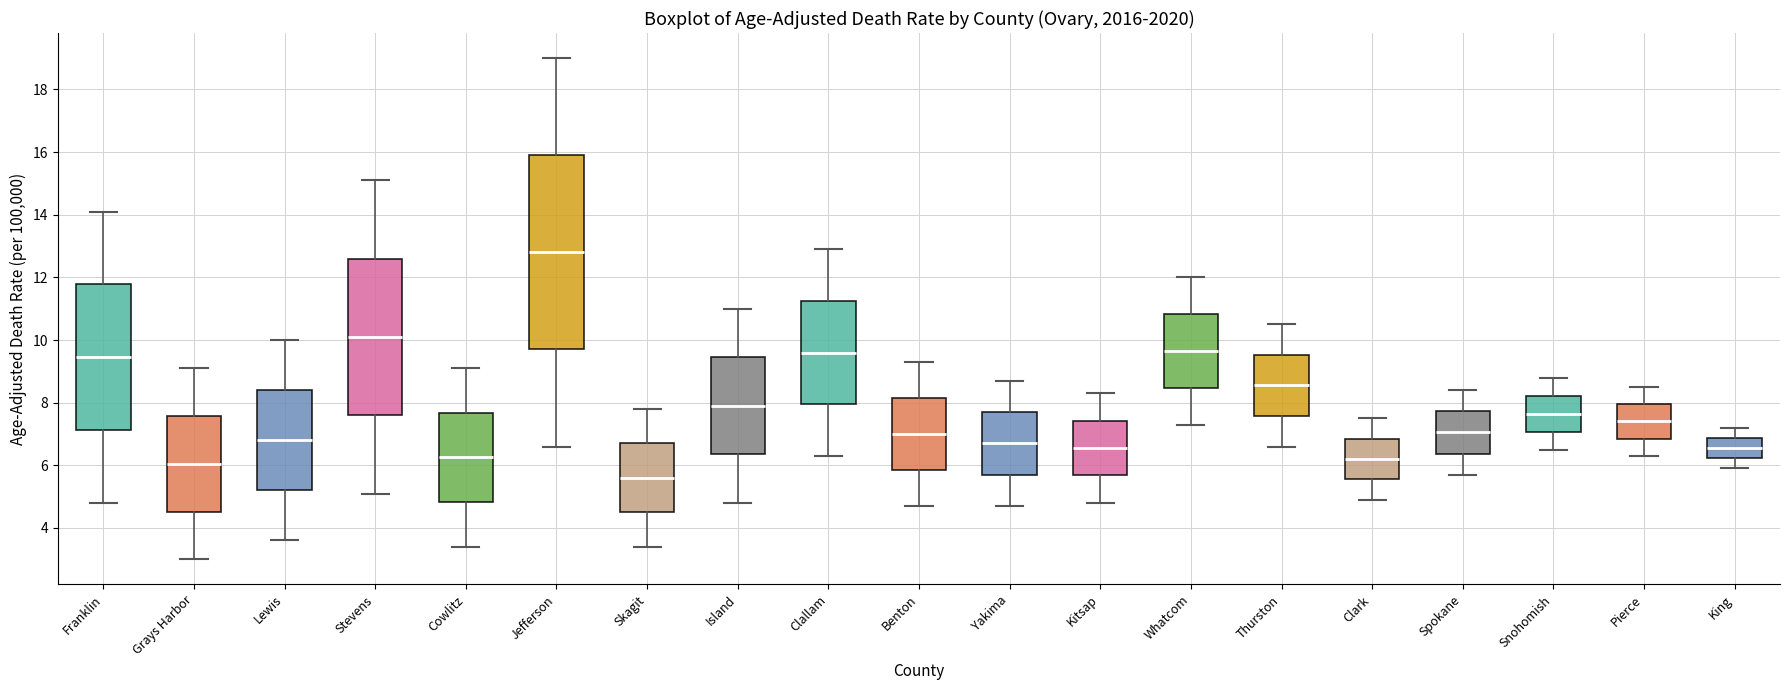

Where does the median line of the box for Yakima sit on the y-axis? The values are not printed on the chart, so give them approximately, as read against the axis.

6.8